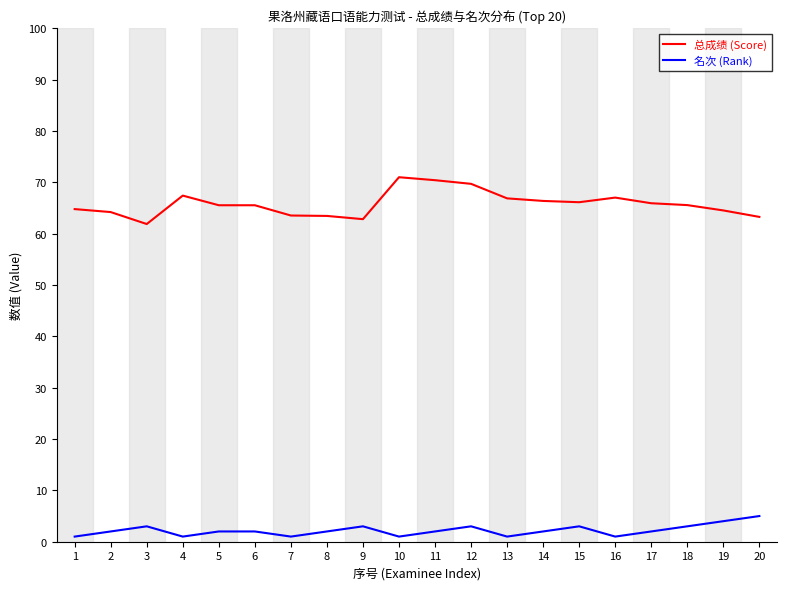

Read the 总成绩 (Score) value at 9.

62.8